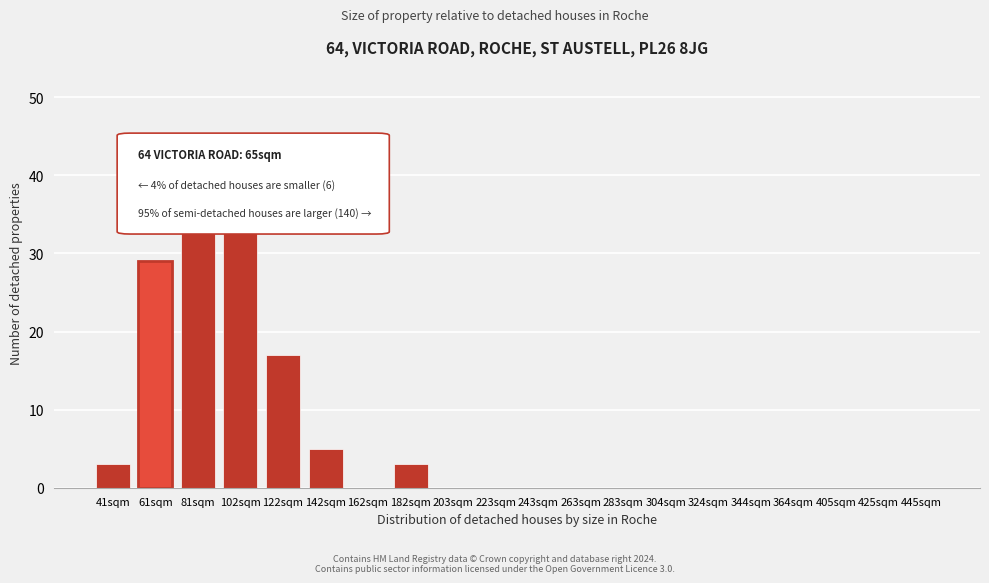

Where is the data nearest to the value 22?

122sqm